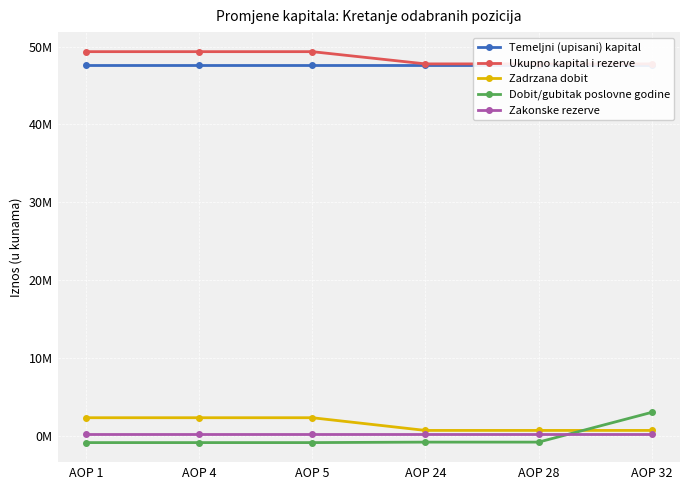

What is the difference between the second highest and second lowest values in the Zakonske rezerve series?

1